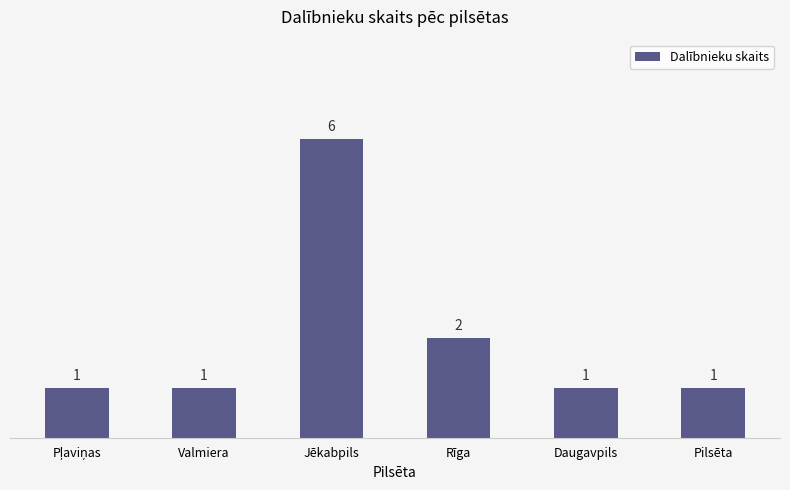

Are the bars horizontal?

No